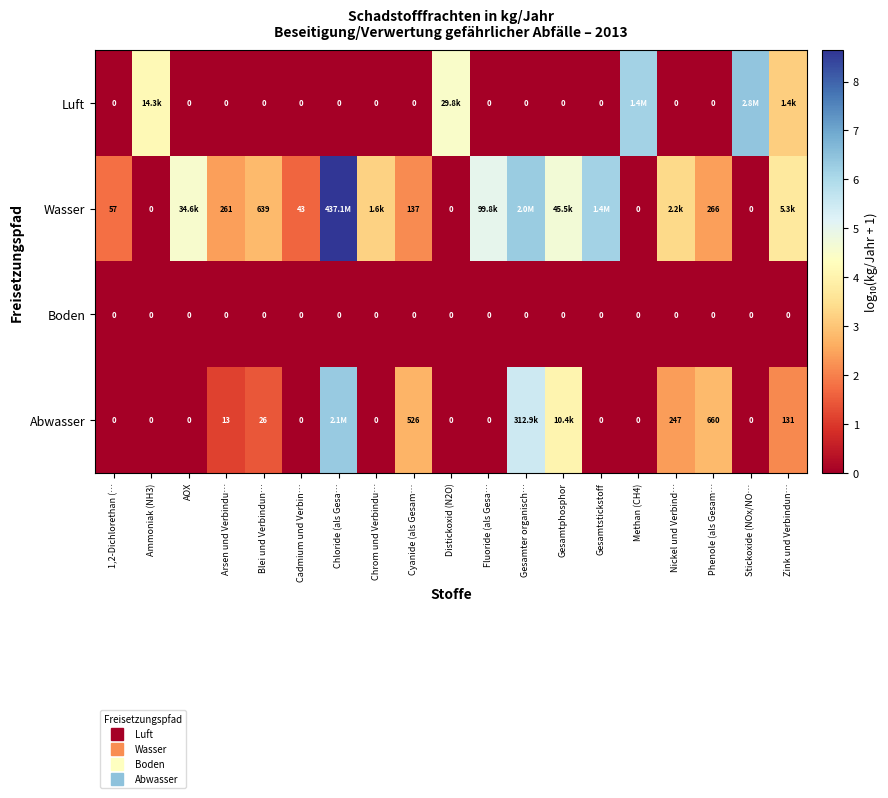

Rank the categories by Luft value from highest to lowest.

Stickoxide (NOx/NO…, Methan (CH4), Distickoxid (N2O), Ammoniak (NH3), Zink und Verbindun…, 1,2-Dichlorethan (…, AOX, Arsen und Verbindu…, Blei und Verbindun…, Cadmium und Verbin…, Chloride (als Gesa…, Chrom und Verbindu…, Cyanide (als Gesam…, Fluoride (als Gesa…, Gesamter organisch…, Gesamtphosphor, Gesamtstickstoff, Nickel und Verbind…, Phenole (als Gesam…